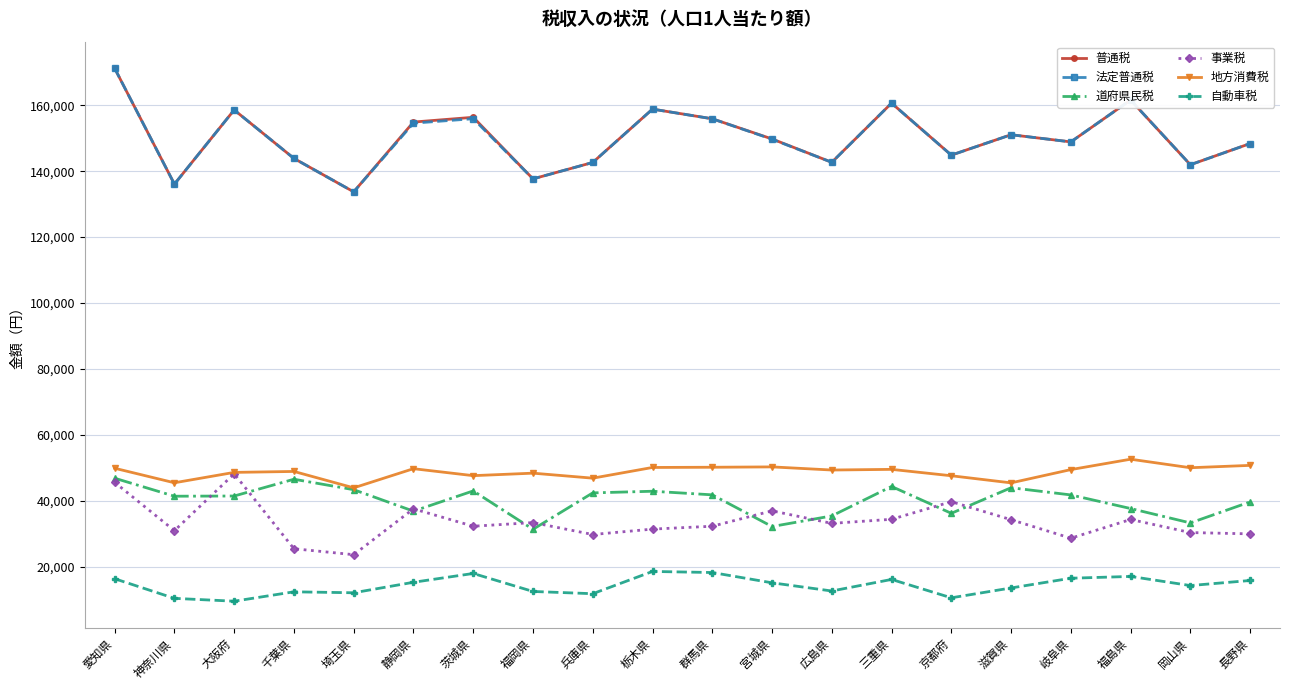

What are all the series names shown in the legend?

普通税, 法定普通税, 道府県民税, 事業税, 地方消費税, 自動車税